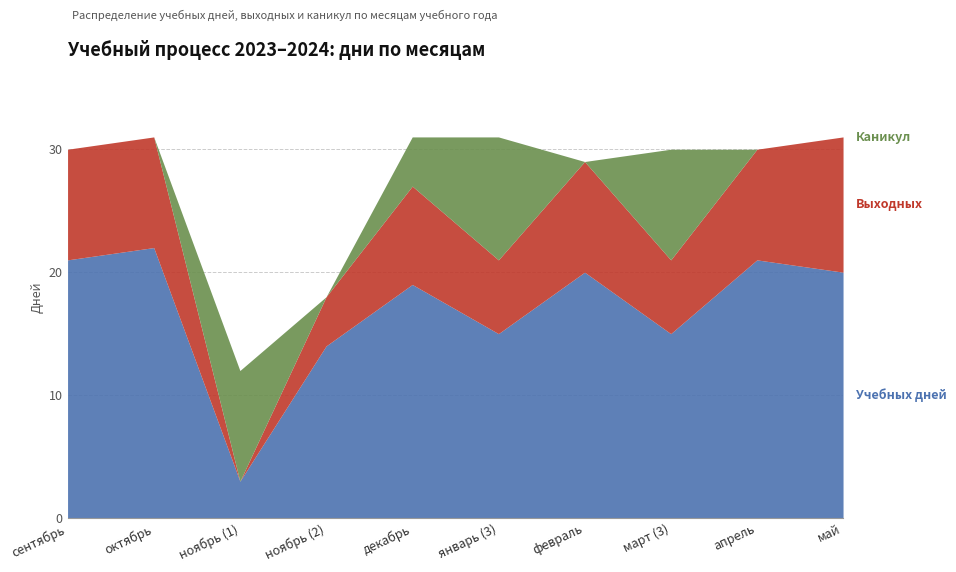

Rank the series at декабрь from highest to lowest value.

Учебных дней, Выходных, Каникул